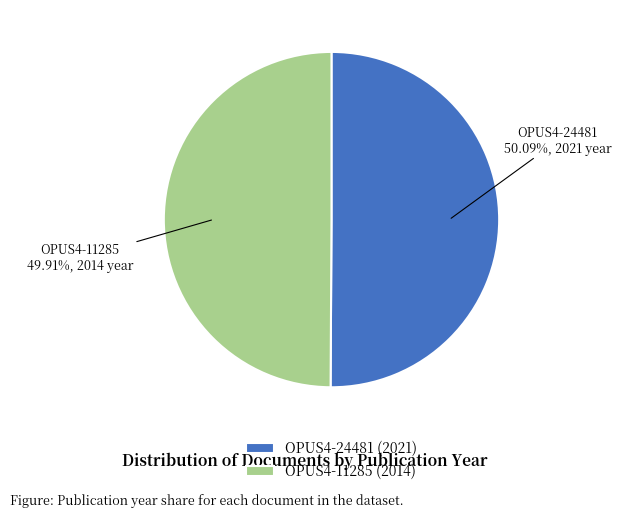

What percentage is the OPUS4-11285 slice, to the nearest percent?

50%